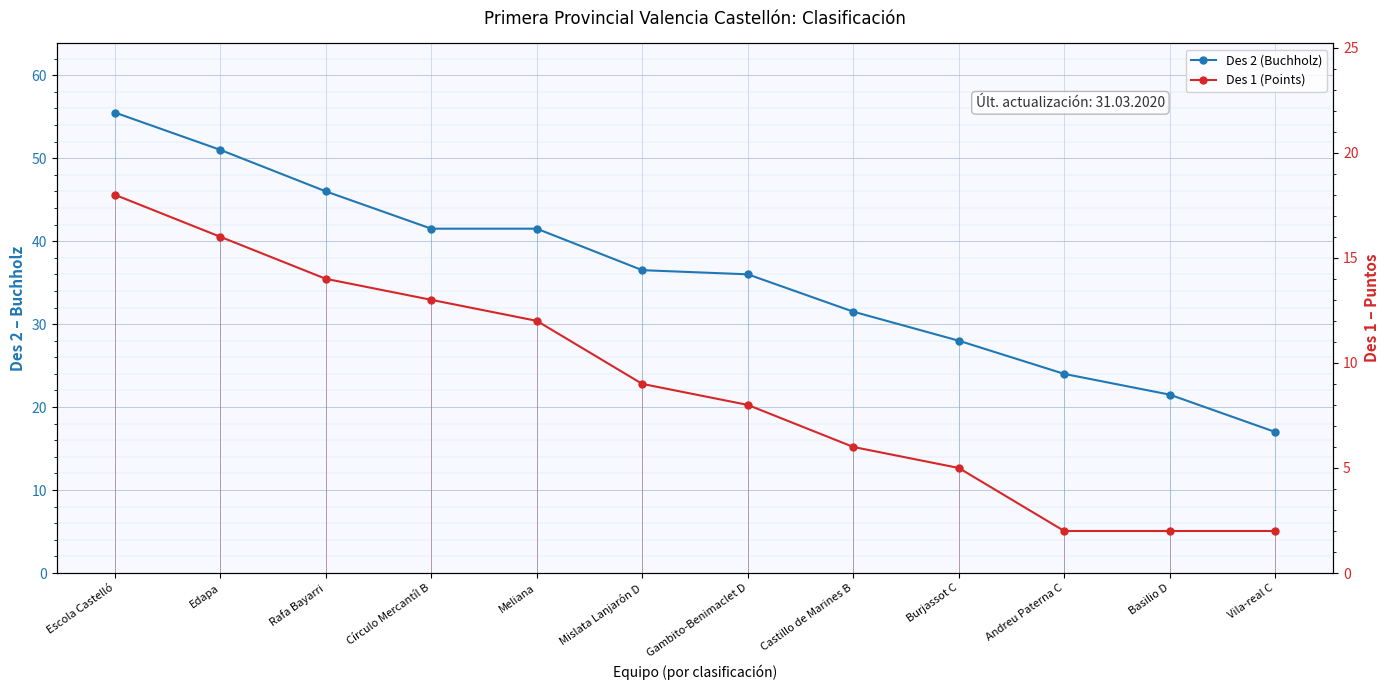

Rank the series by their maximum value, from lowest to highest.

Des 1 (Points), Des 2 (Buchholz)